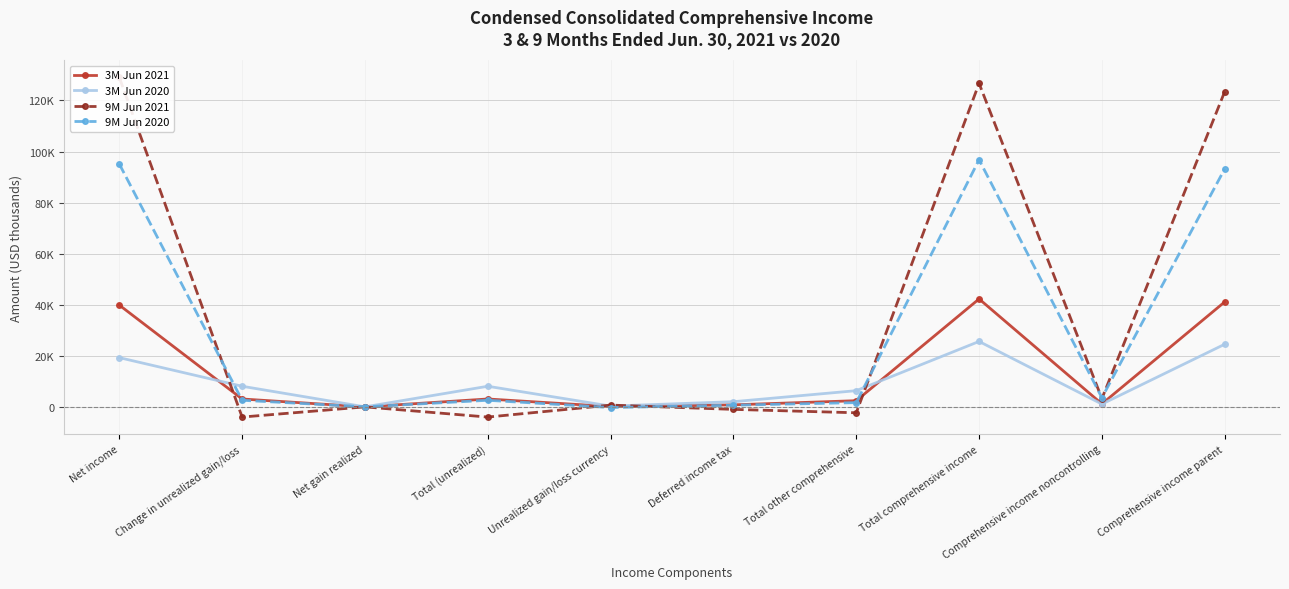

What is the total value across all series at Change in unrealized gain/loss?

9728